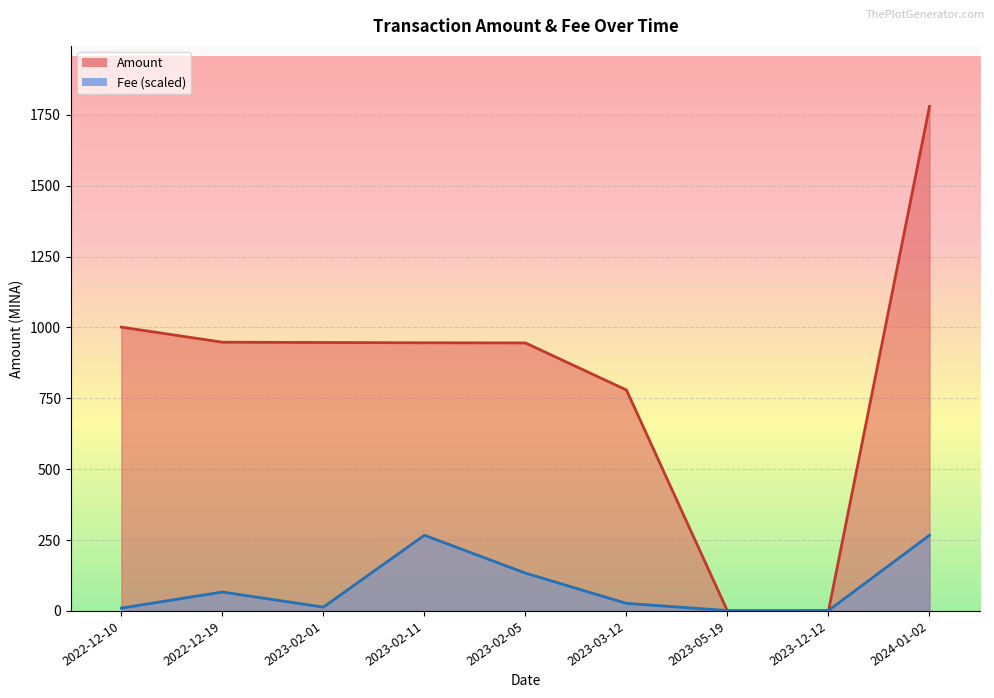

True or false: Amount has more than 0 interior local peaks.

False